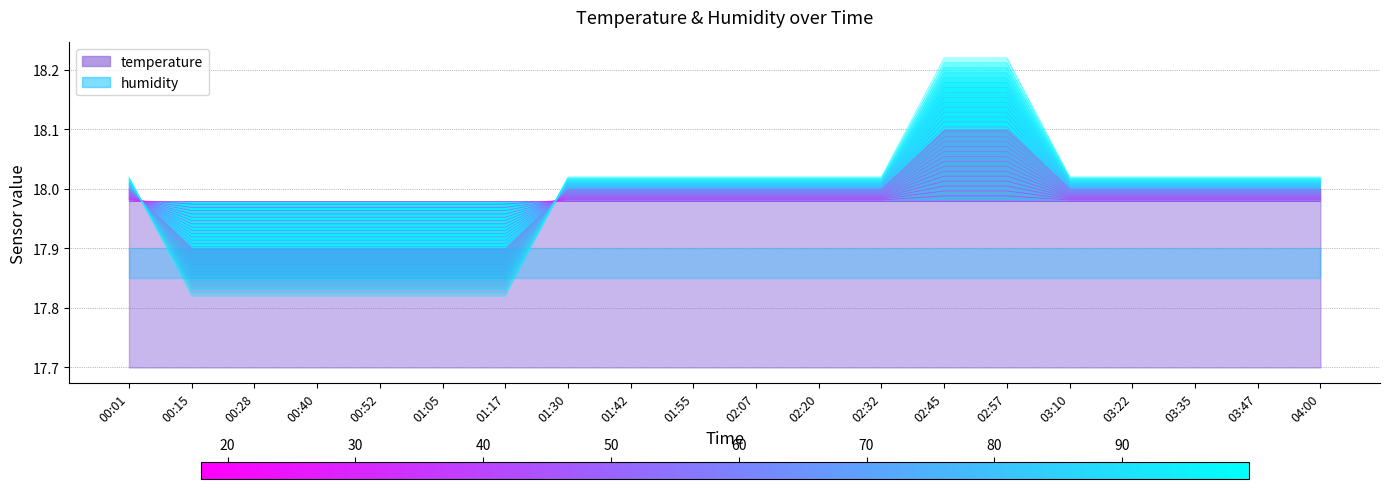

Reading left to right, what are all the values shown in this chart?

18.0	17.9	17.9	17.9	17.9	17.9	17.9	18.0	18.0	18.0	18.0	18.0	18.0	18.0	18.0	18.0	18.0	18.0	18.0	18.0